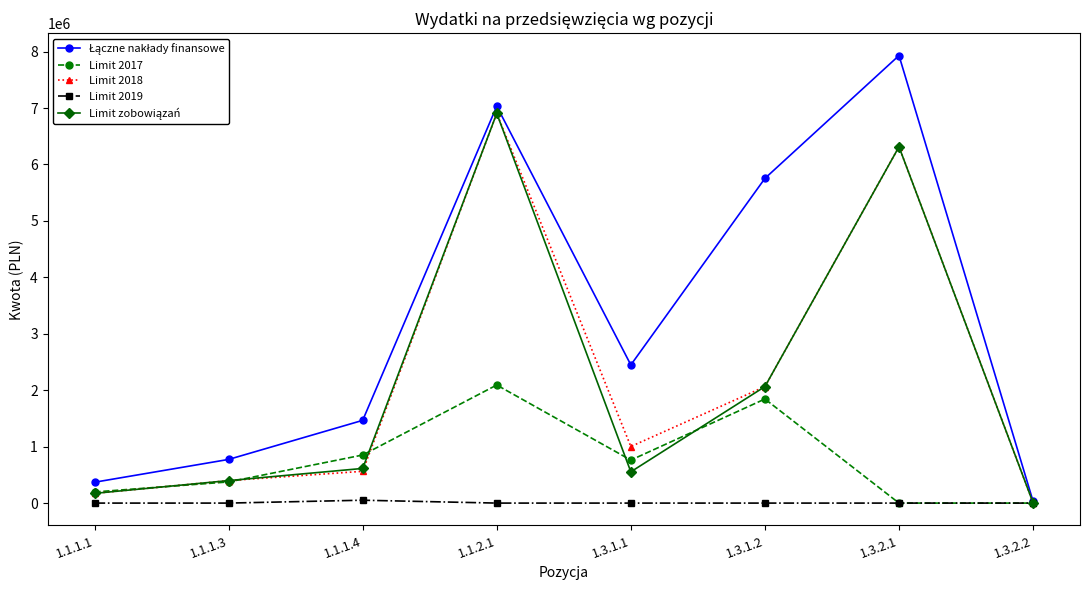

At which category does Limit 2017 reach its first local peak?

1.1.2.1